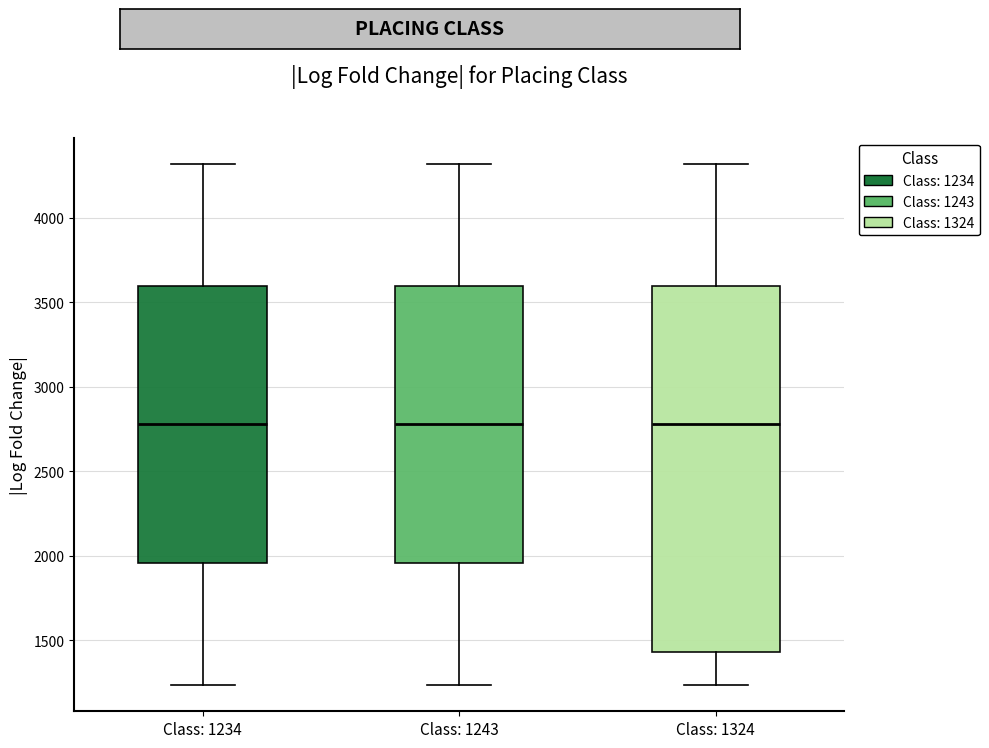

Comparing the boxes themselves (not the whiskers), which one is the tallest?

Class: 1324